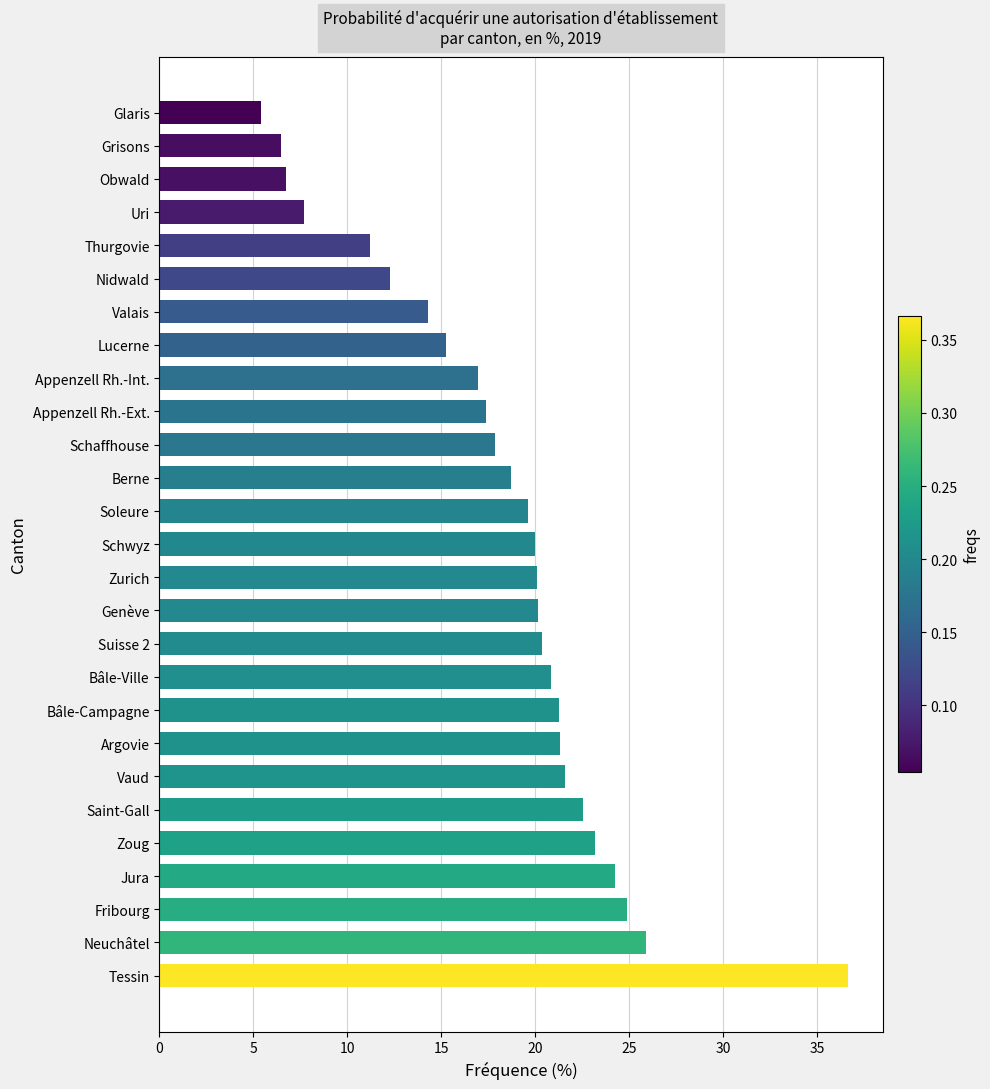

What is the sum of all values?

492.9